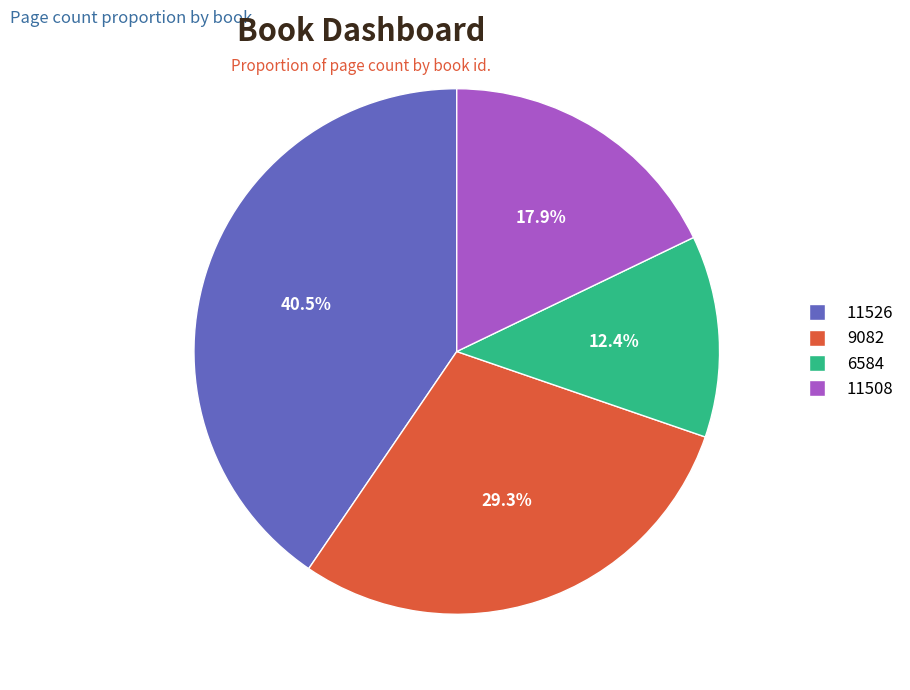

What is the largest slice in the pie chart?

11526